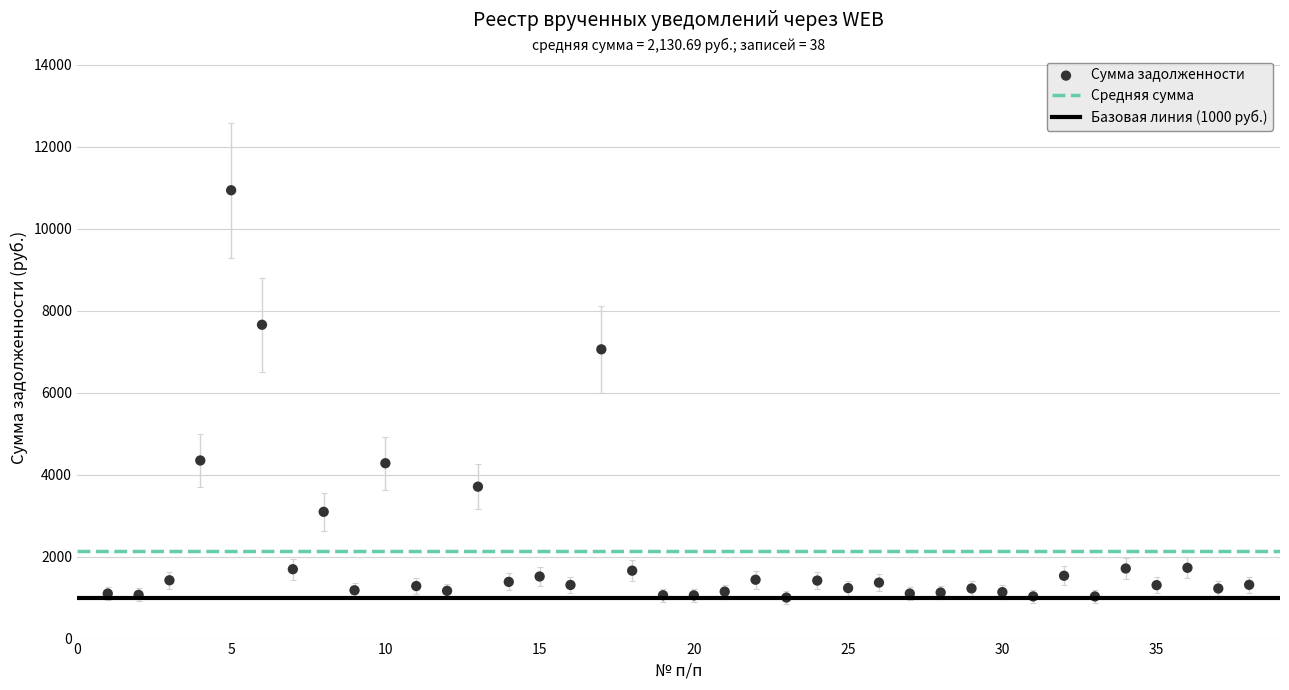

What Y value in the scatter plot is closest to 5967?

7054.4